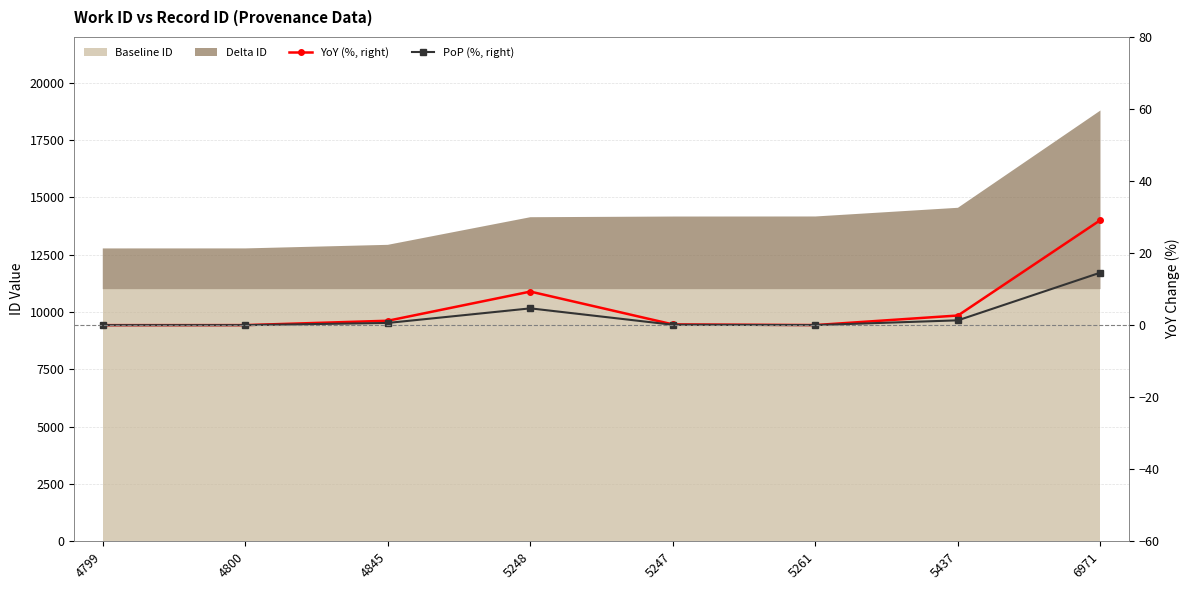

How many interior local peaks does the YoY (%, right) series have?

1